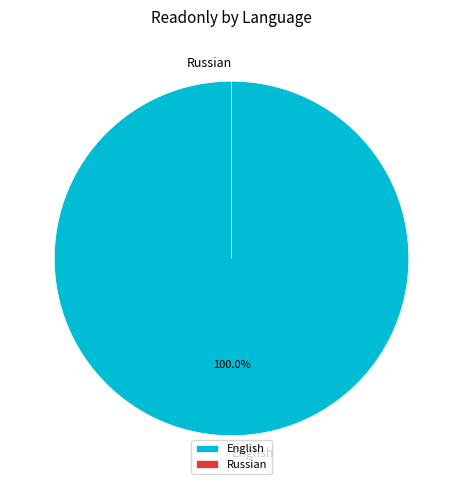

Rank the categories by value from lowest to highest.

Russian, English